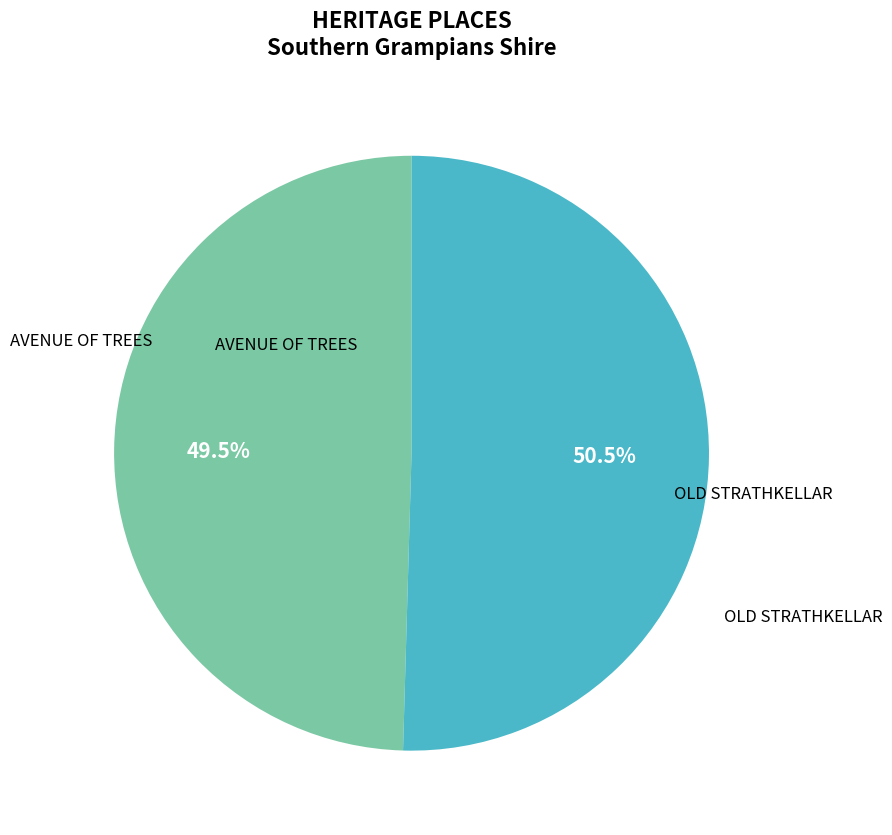

Is there any slice that represents more than half of the pie?

Yes